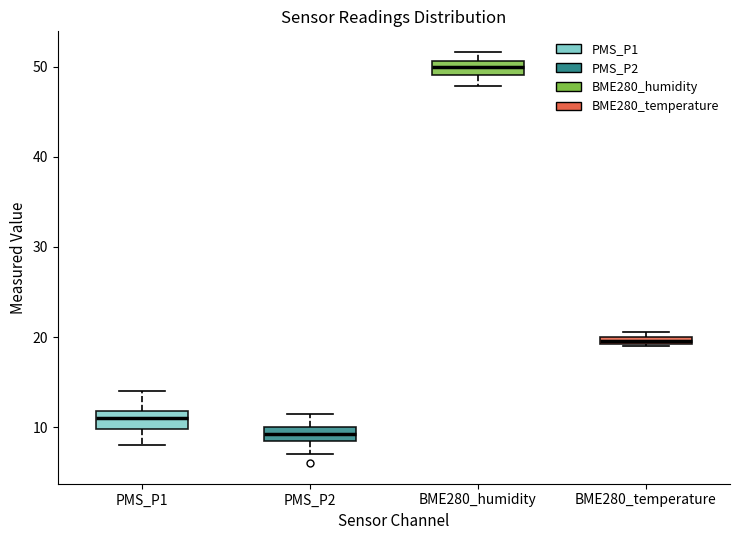

Which box's median line is the lowest?

PMS_P2